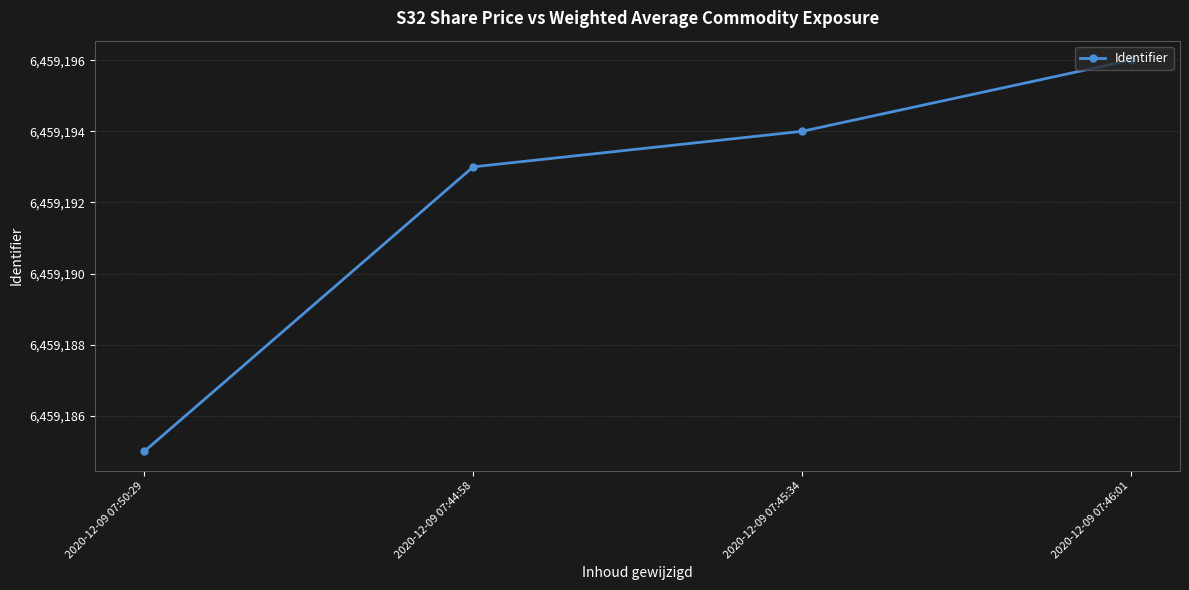

The value at 2020-12-09 07:45:34 is 6459194. True or false?

True